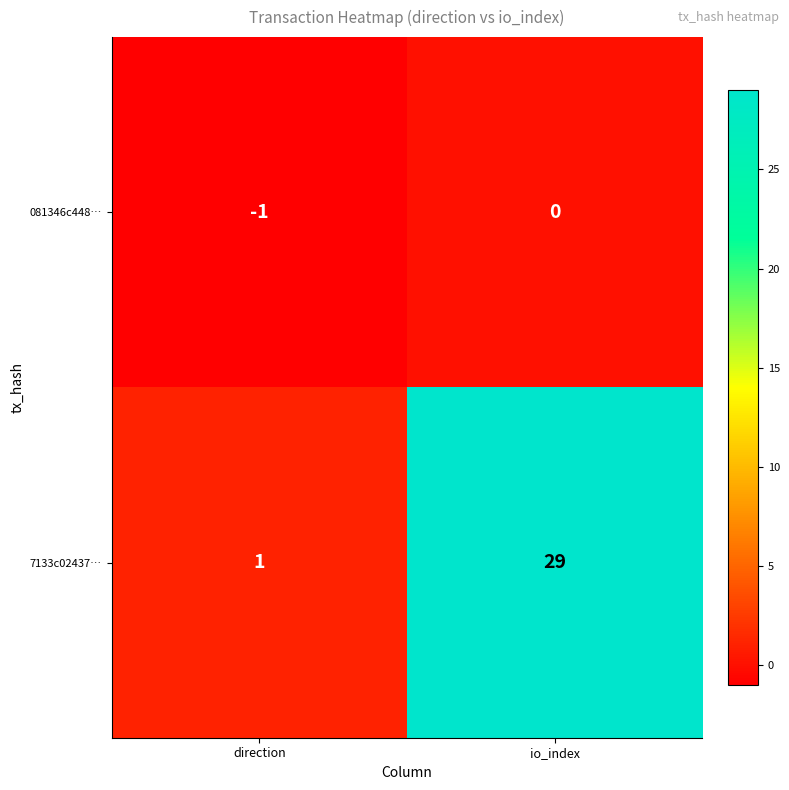

Rank the series by their maximum value, from highest to lowest.

7133c02437…, 081346c448…